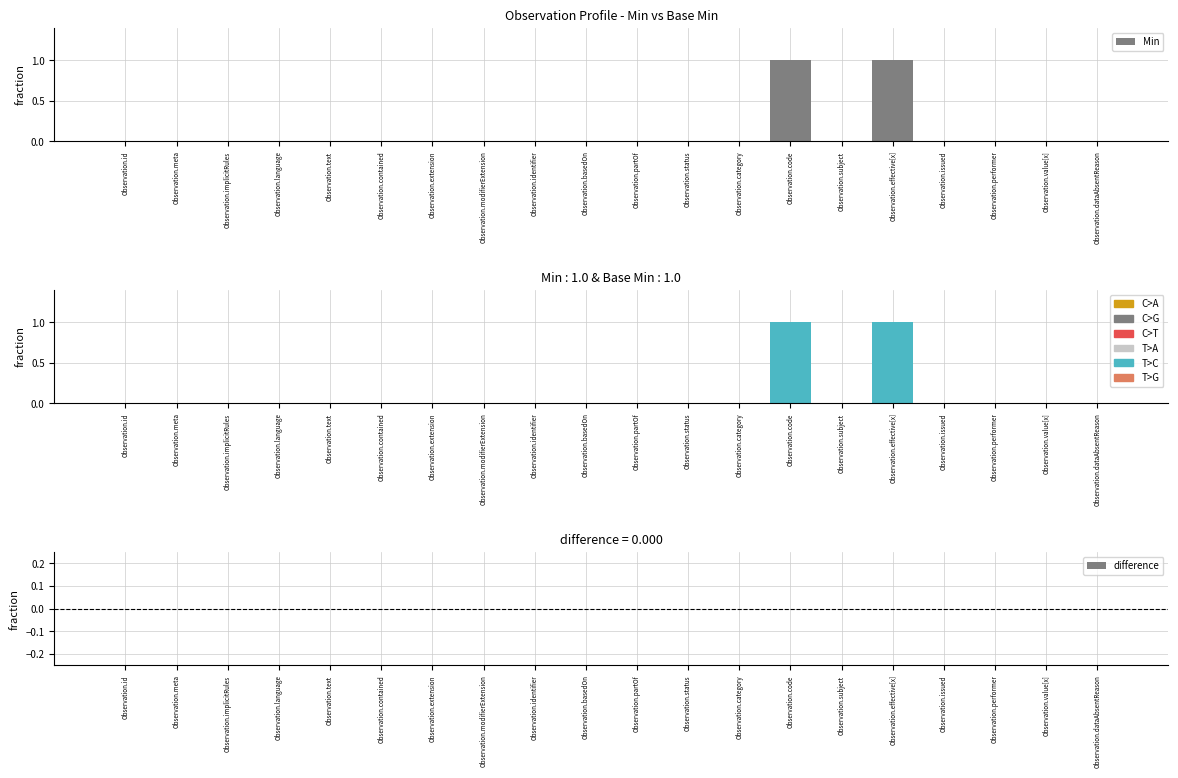

How many Min values are between 0 and 1?

20